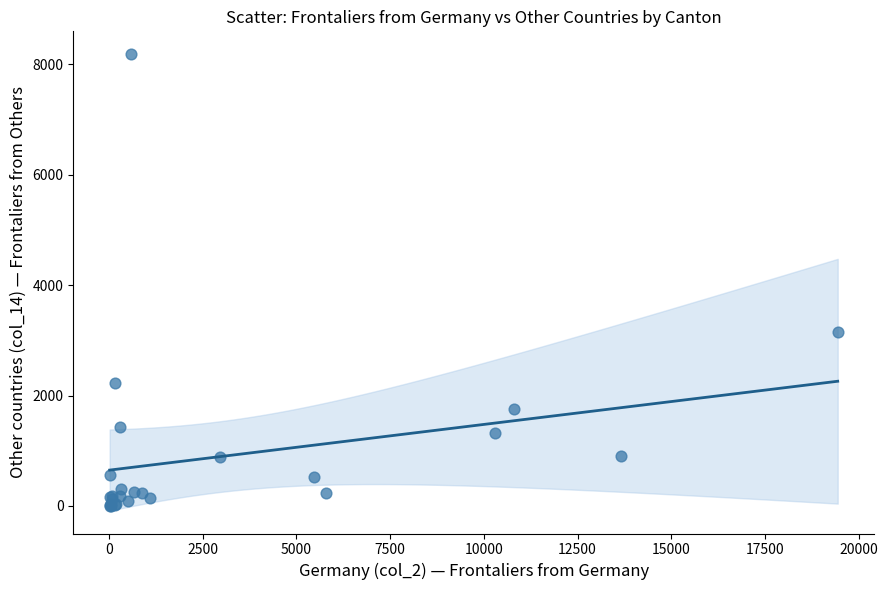

What Y value in the scatter plot is closest to 4093?

3158